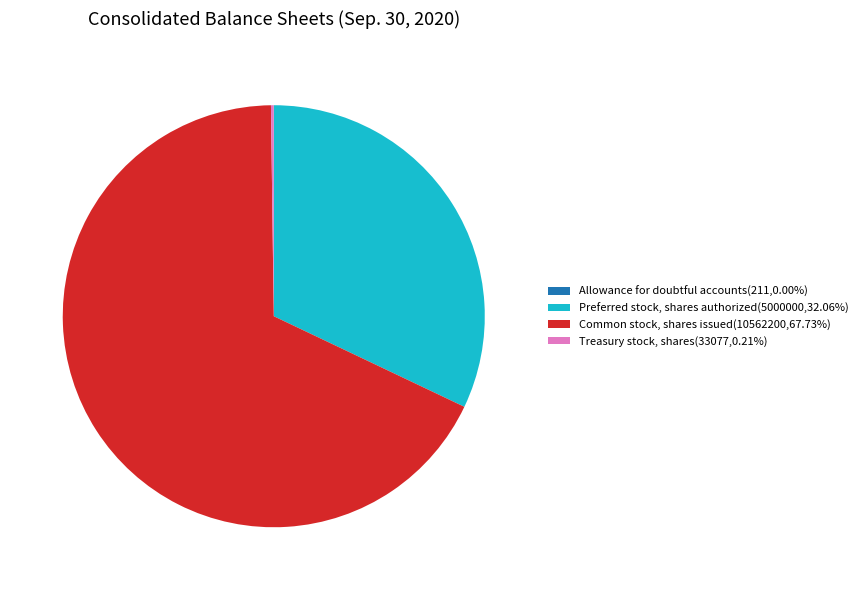

Is it true that Common stock, shares issued is 80% of the pie?

False